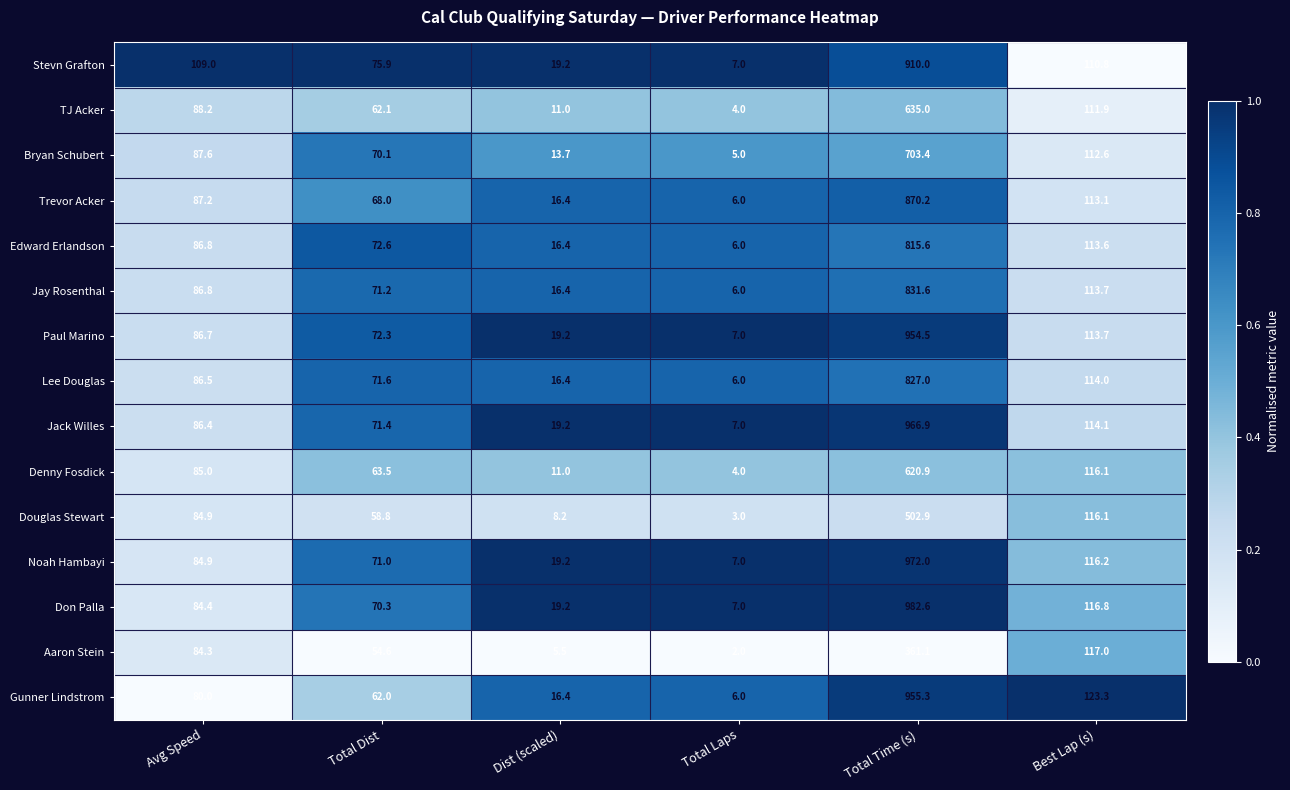

What value does the Paul Marino series have at Best Lap (s)?

113.7